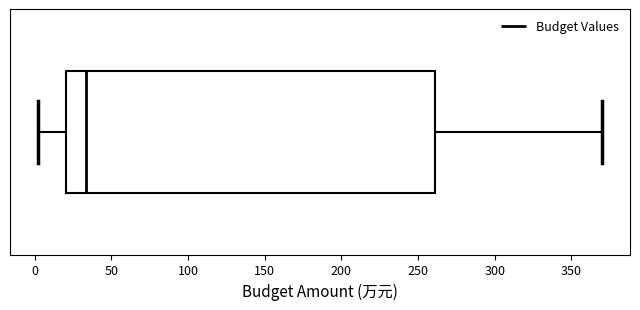

Read this box plot against the x-axis: the position of the median line, the range covered by the box, and the ends of both whiskers. The values are not printed on the chart, so give them approximately, as read against the axis.

median 35, box 20 to 260, whiskers 0 to 370